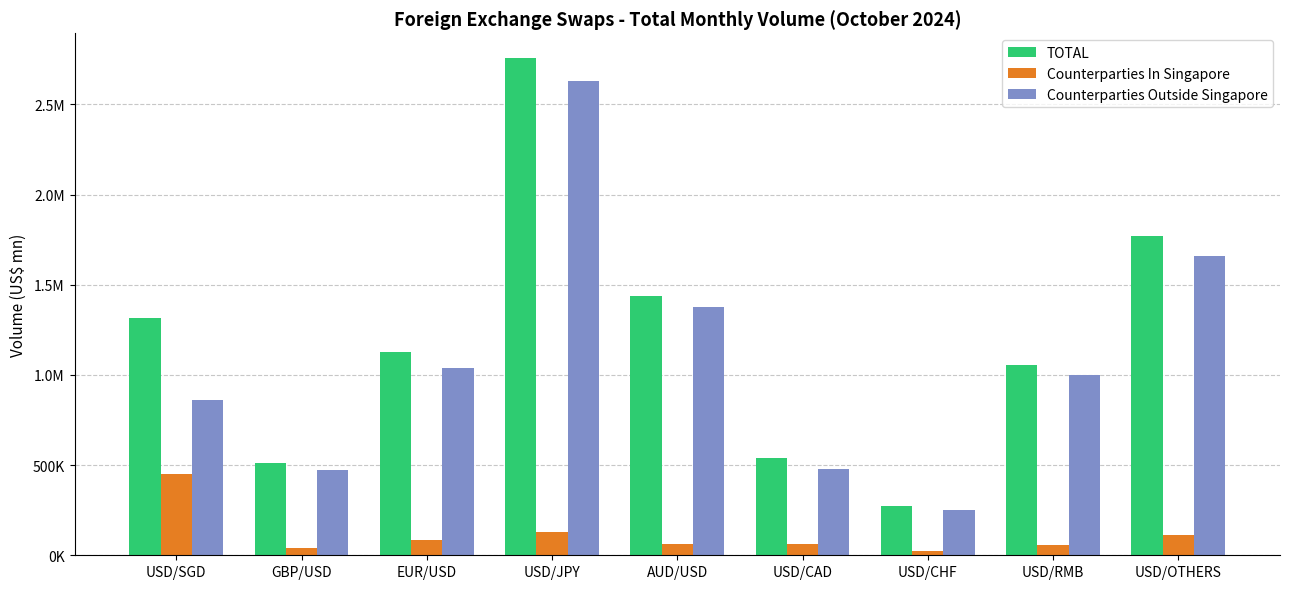

Does the chart contain stacked bars?

No